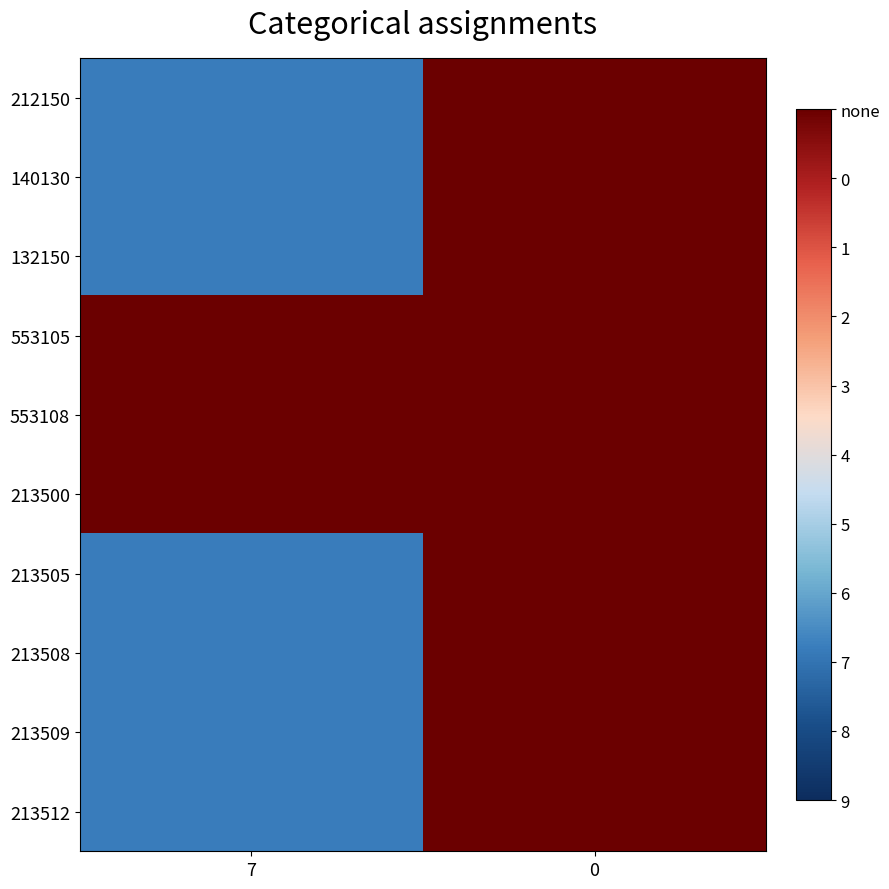

At 7, list the series in order from smallest to largest.

553105, 553108, 213500, 212150, 140130, 132150, 213505, 213508, 213509, 213512